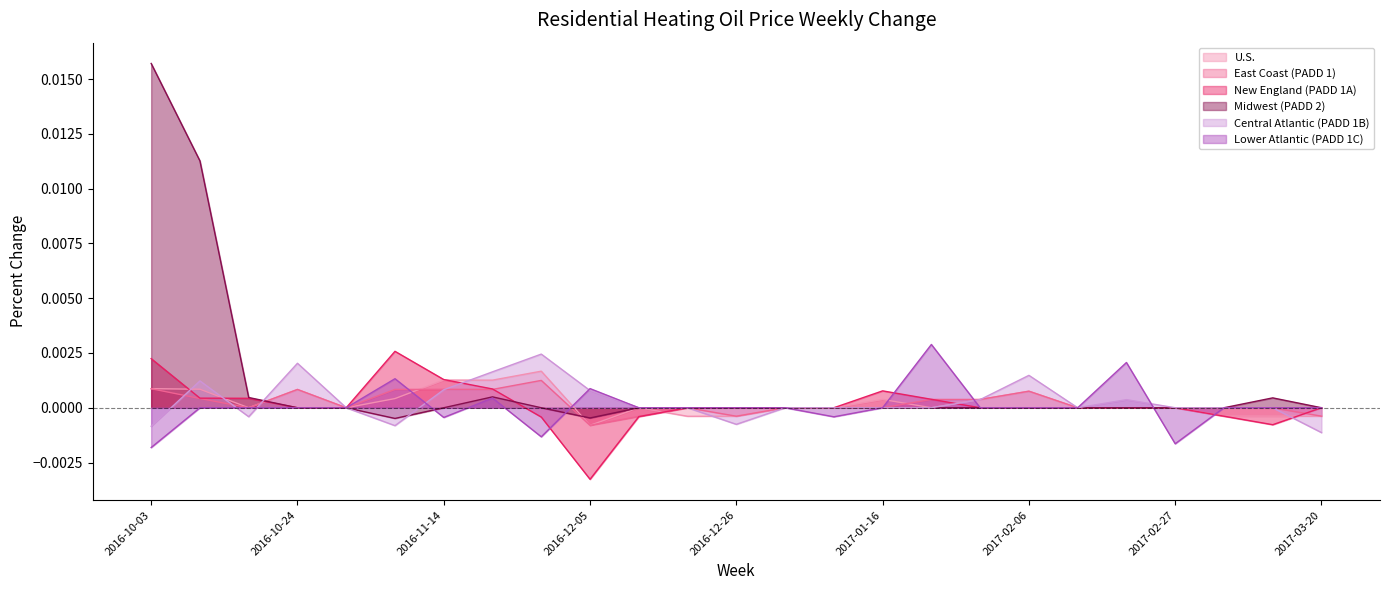

Where do U.S. and East Coast (PADD 1) first cross each other?

2016-11-07 and 2016-11-14